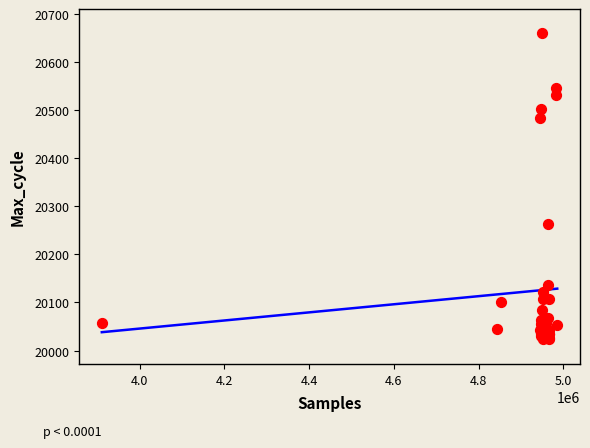

What Y value in the scatter plot is closest to 20341?

20264